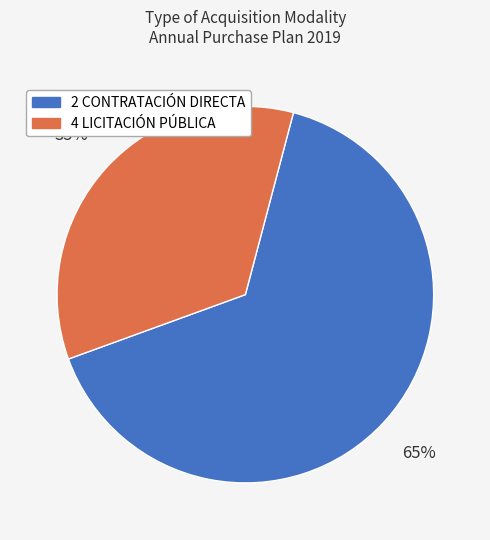

Which category has the biggest portion of the pie?

2 CONTRATACIÓN DIRECTA